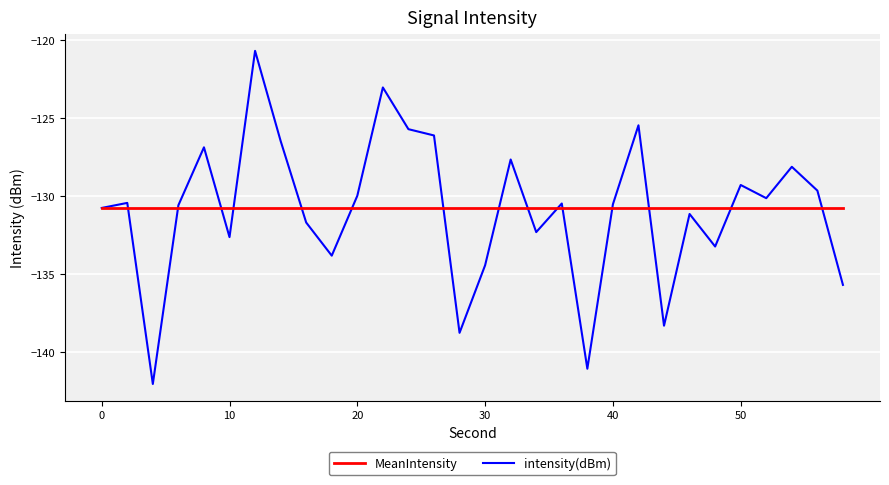

What is the maximum value shown in the chart?

-120.7